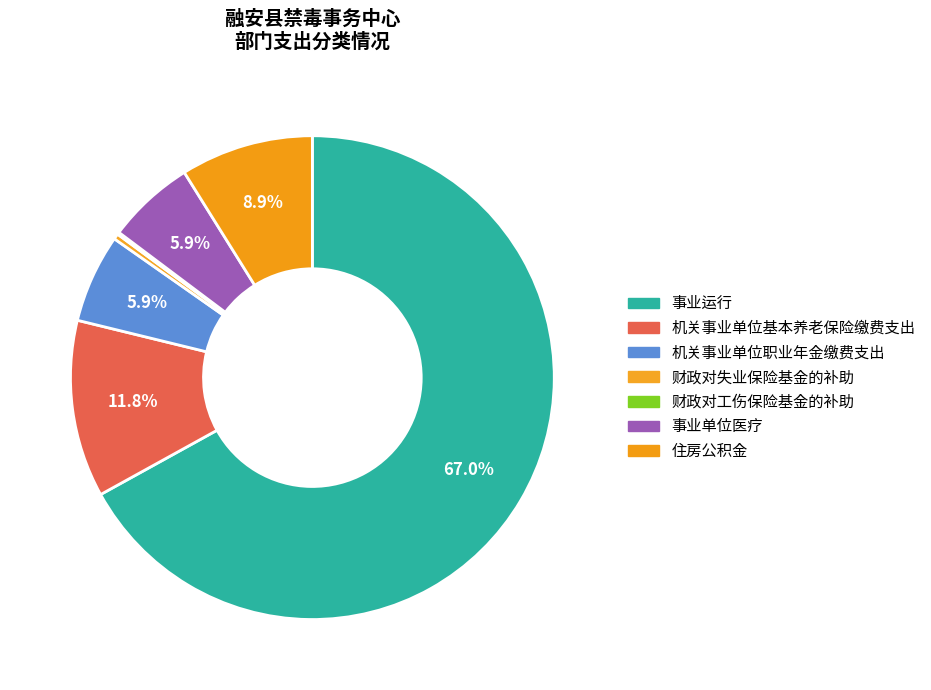

To the nearest percent, what is the difference between the 住房公积金 and 财政对失业保险基金的补助 slice percentages?

9%